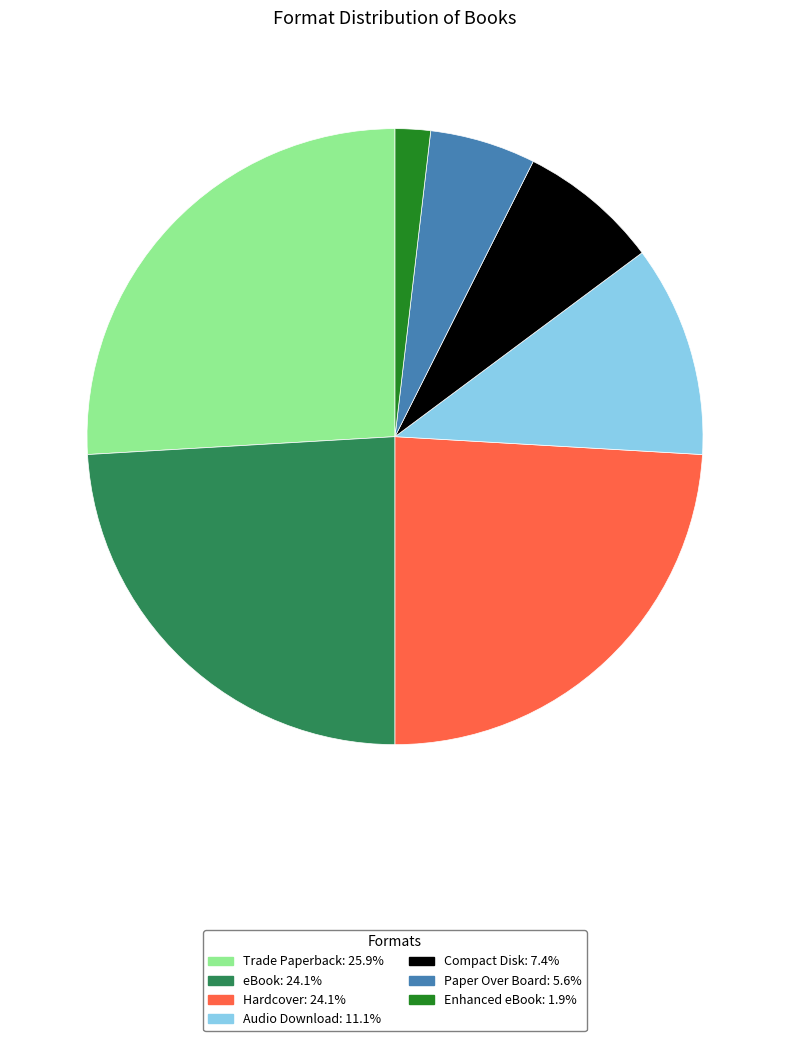

How many slices are in this pie chart?

7